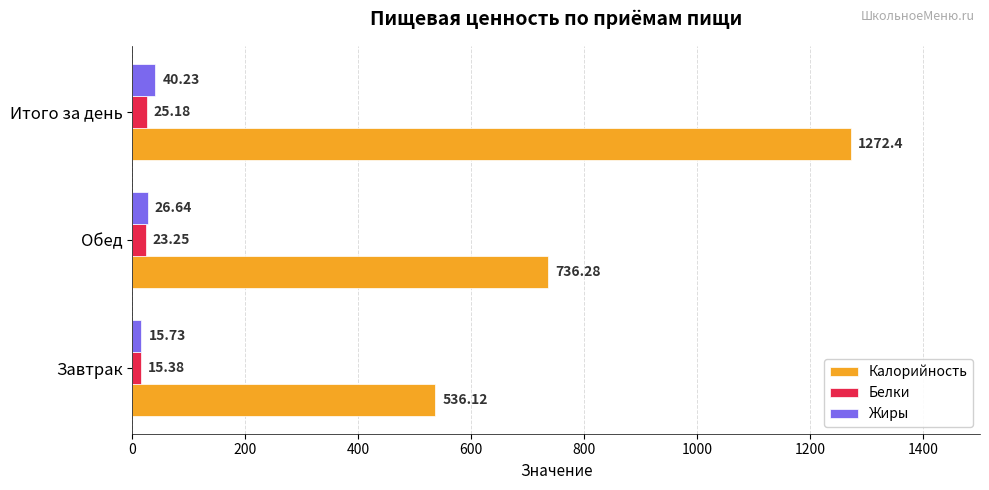

At which label is Белки closest to 20?

Обед